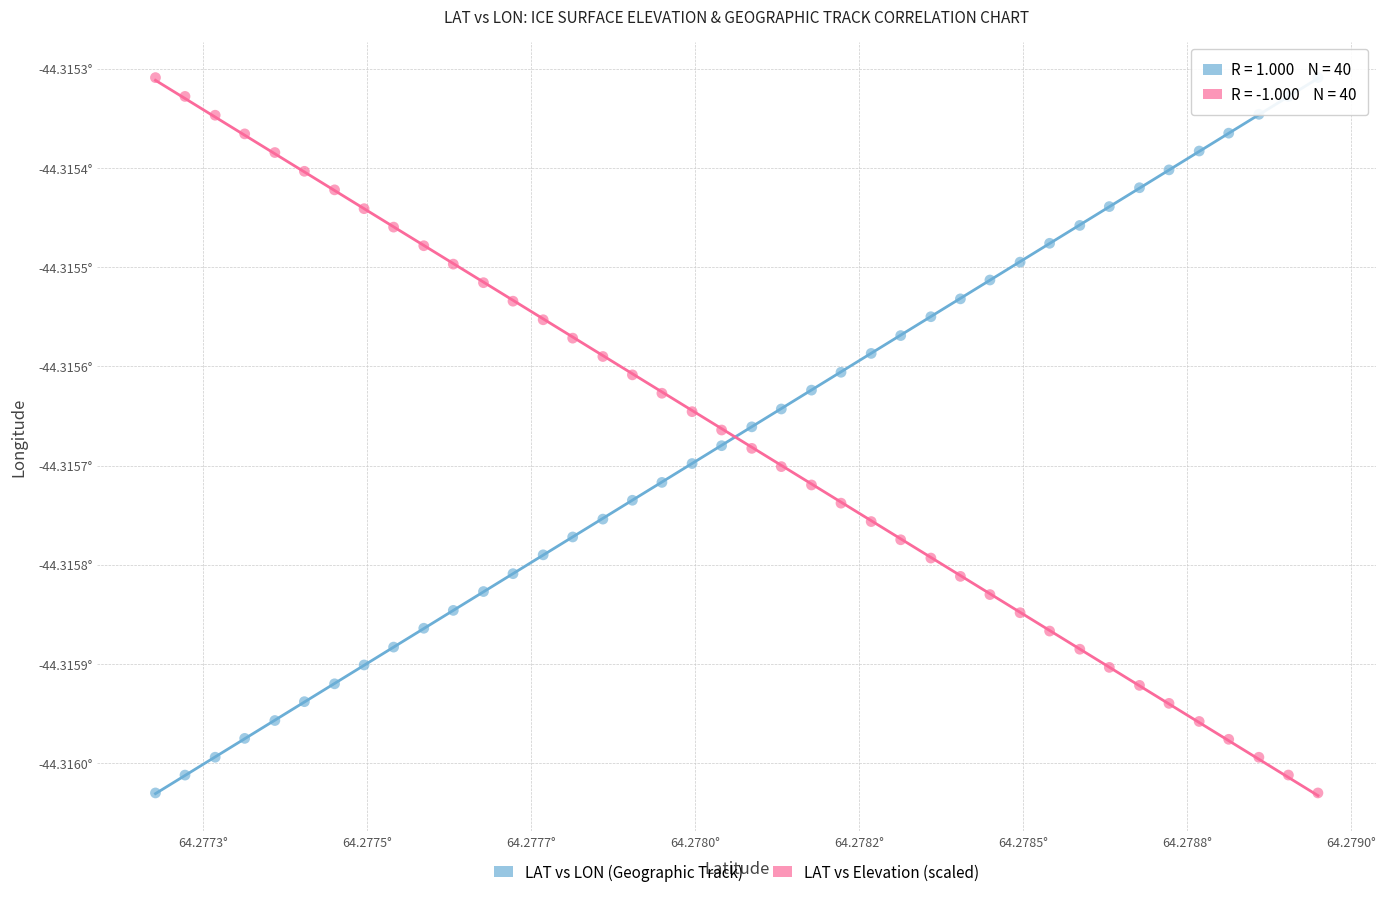

What are all the series names shown in the legend?

LAT vs LON (Geographic Track), LAT vs Elevation (scaled)